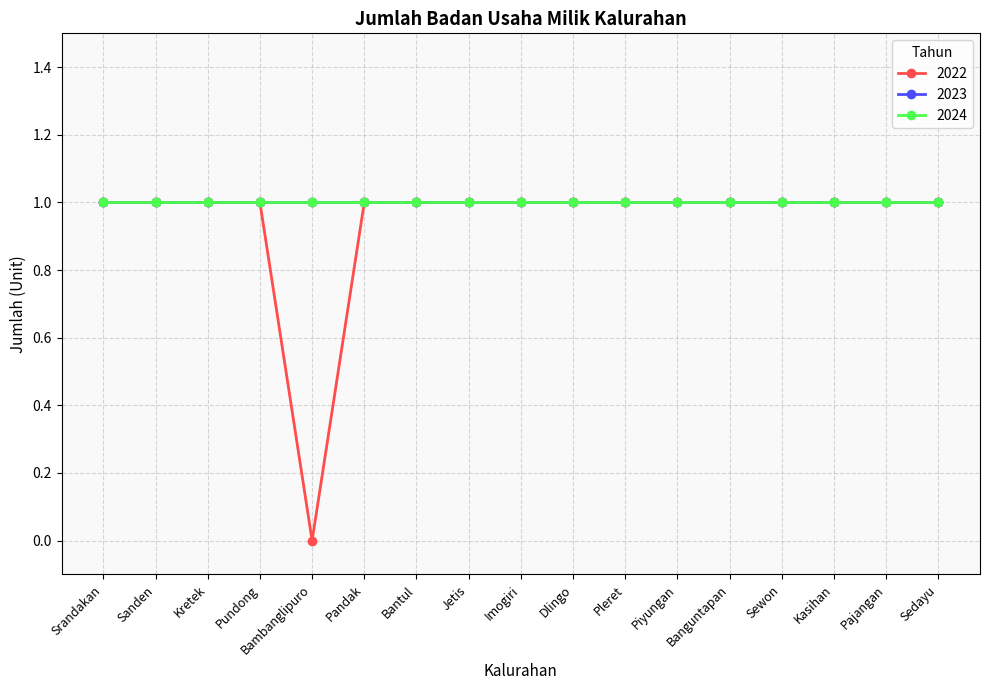

Is the value of 2024 at Bantul greater than the value of 2023 at Pundong?

No